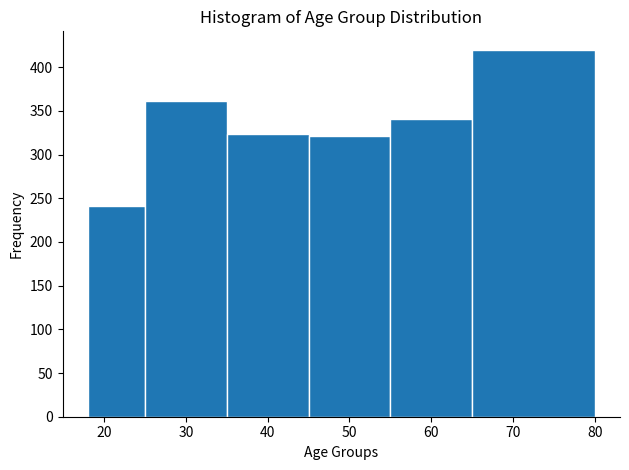

Which range on the x-axis has the tallest bar?

65 to 80